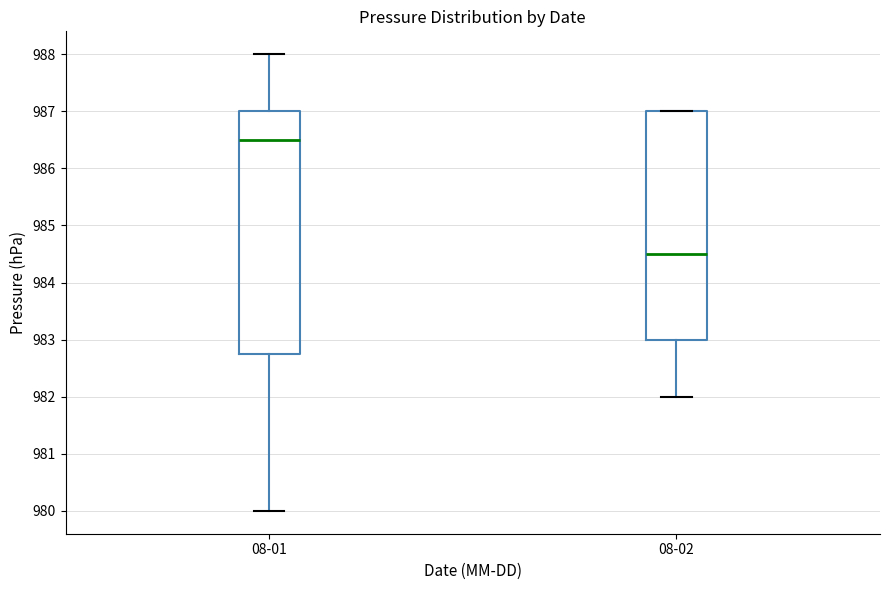

Where does the median line of the box for 08-01 sit on the y-axis? The values are not printed on the chart, so give them approximately, as read against the axis.

986.5